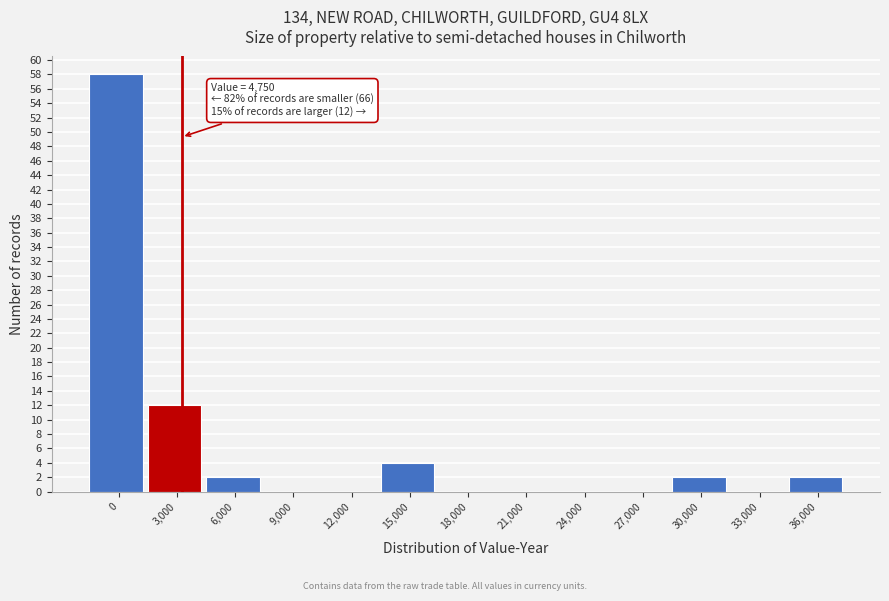

What is the sum of all values?

80